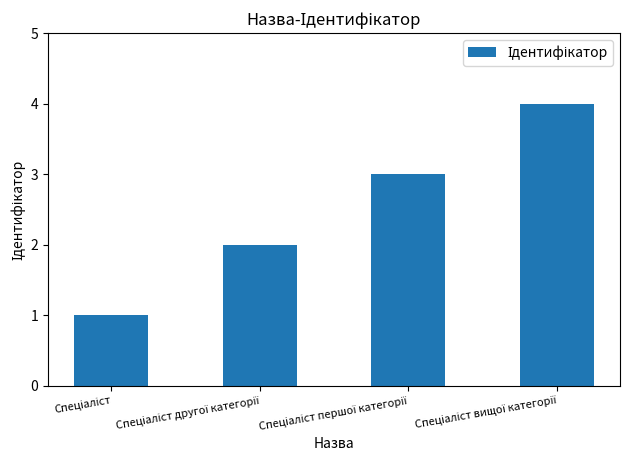

Reading left to right, transcribe all the data shown in this chart.

1	2	3	4